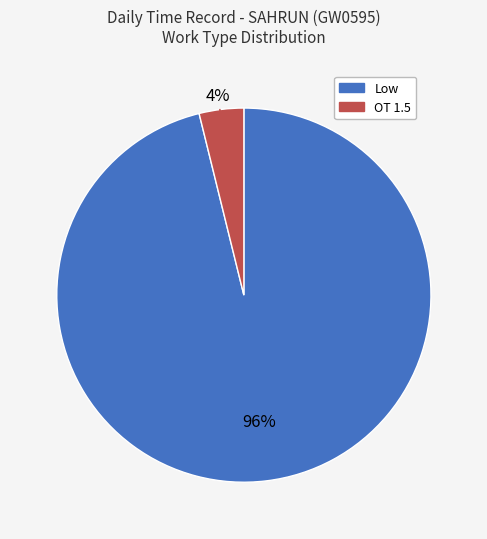

Between OT 1.5 and Low, which is larger?

Low